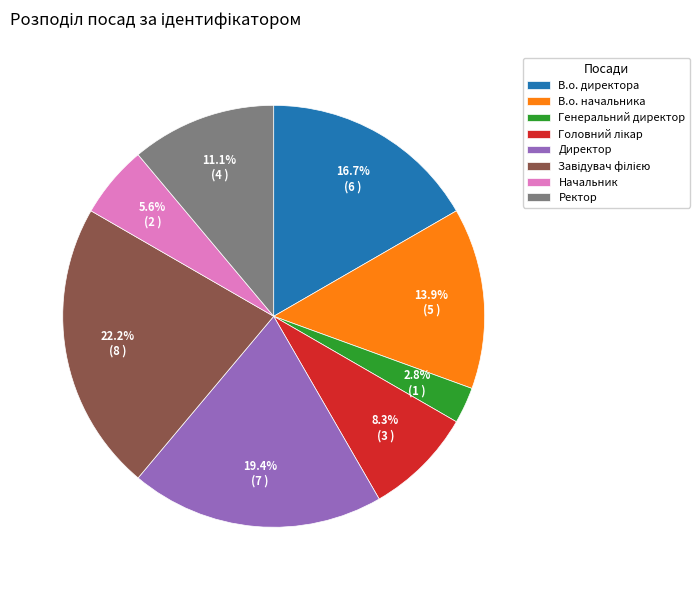

Is there any slice that represents more than half of the pie?

No